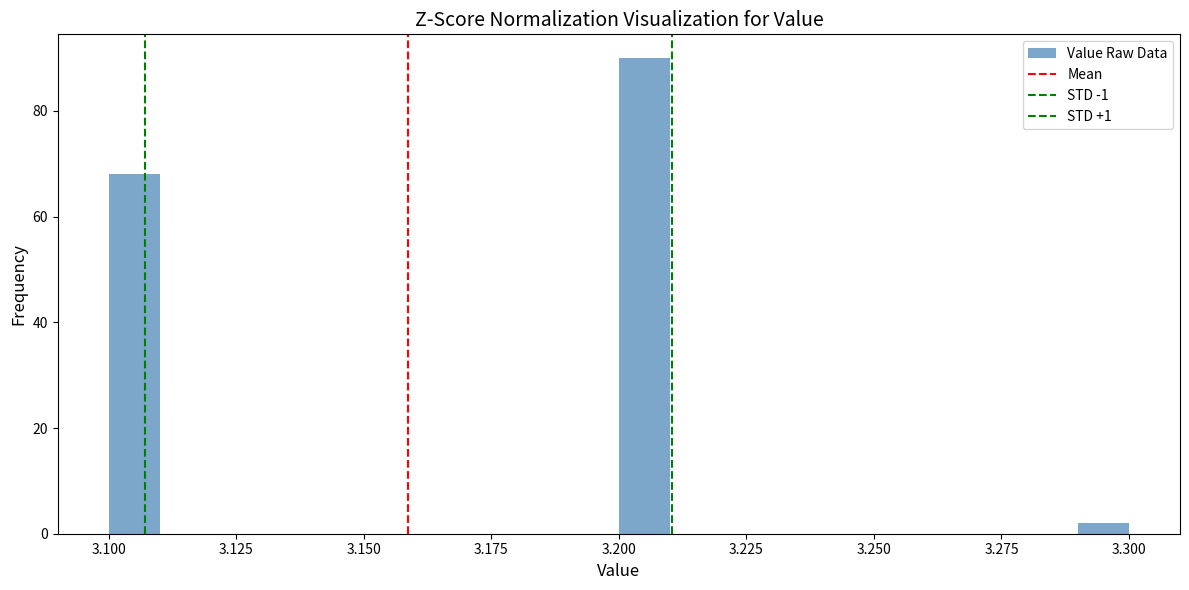

Read against the x-axis, roughly where is the centre of the tallest bar?

3.205